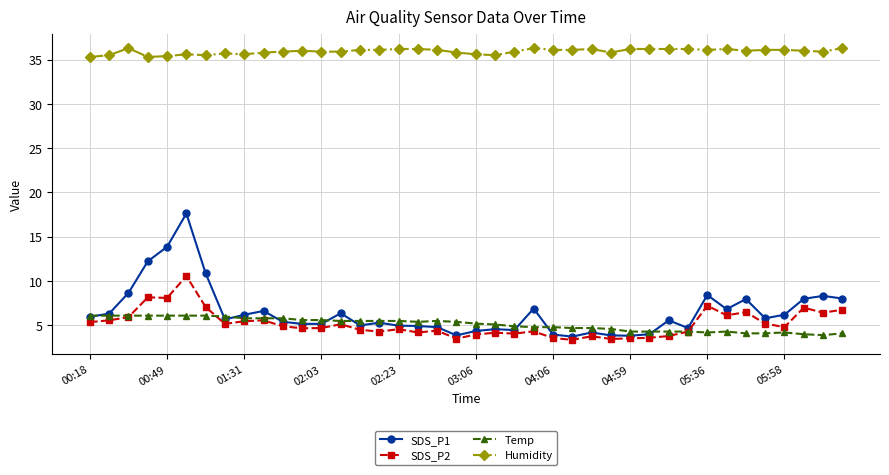

Is this an area chart (filled region under the line)?

No